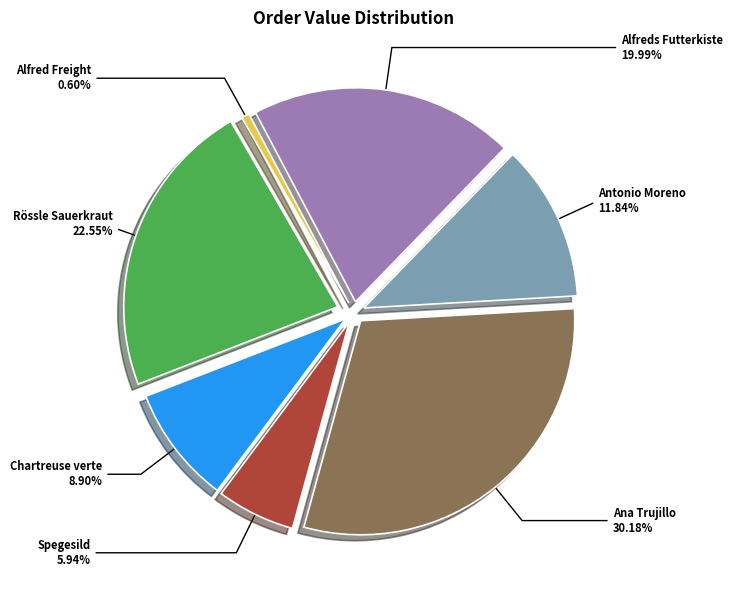

The Alfreds Futterkiste slice represents 33% of the pie. True or false?

False